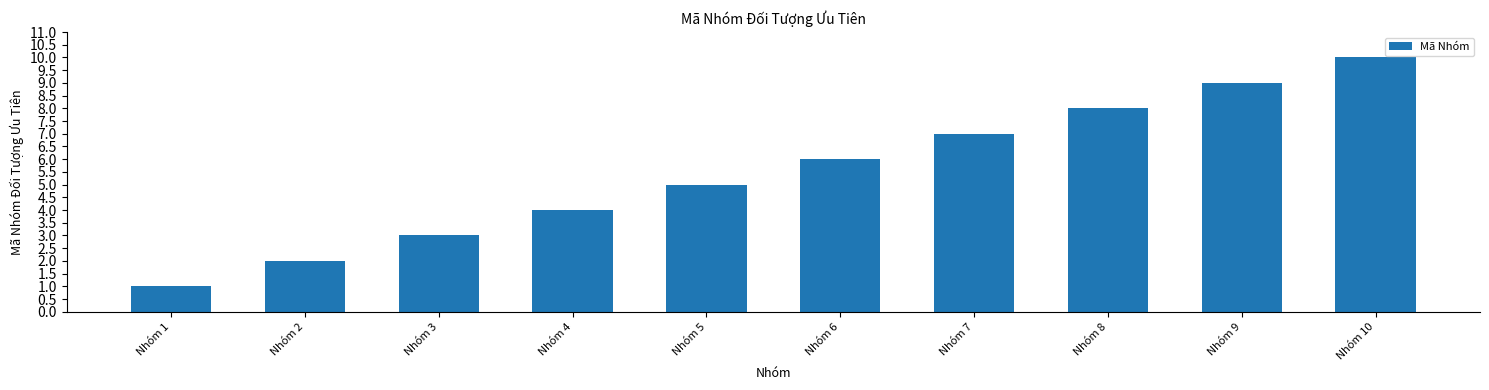

Are the bars grouped side by side (vs. stacked)?

No